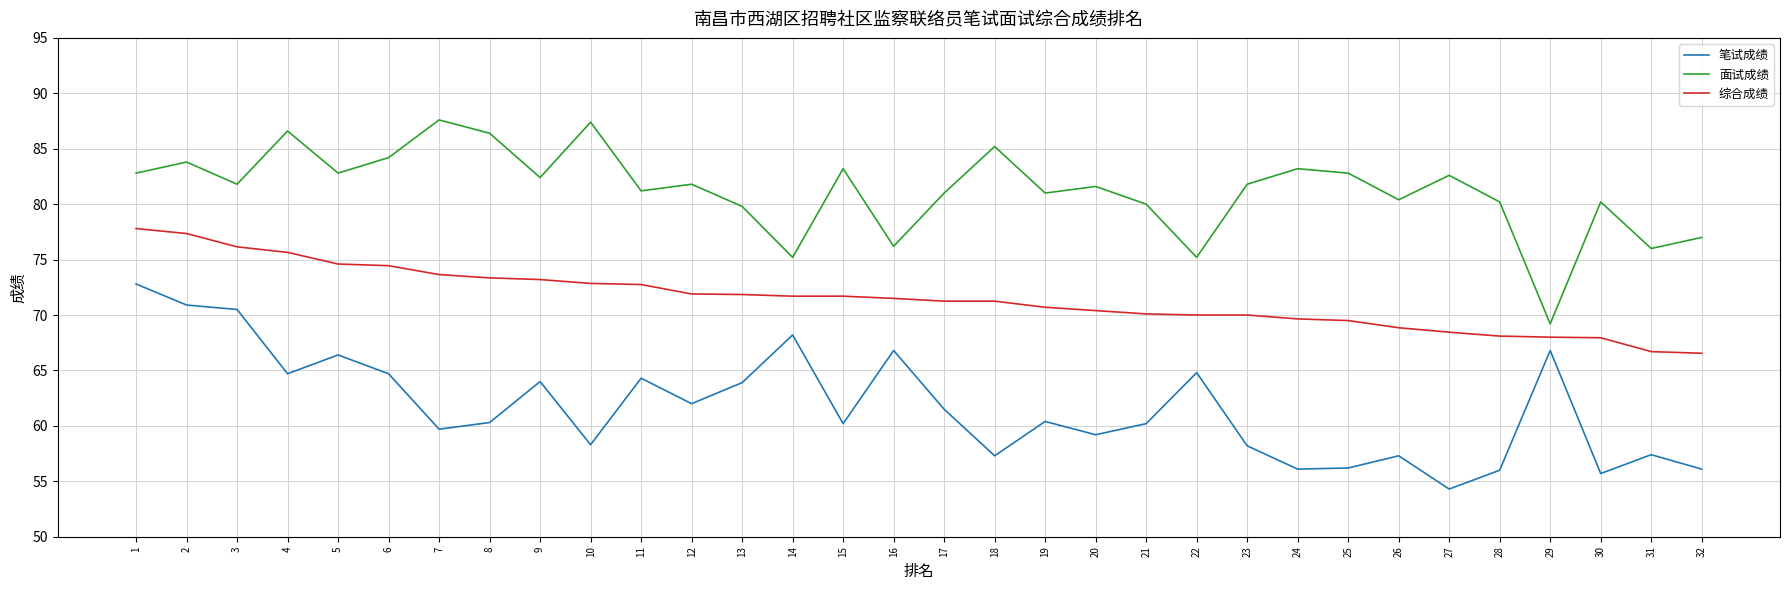

At how many categories does at least one series exceed 74?

31